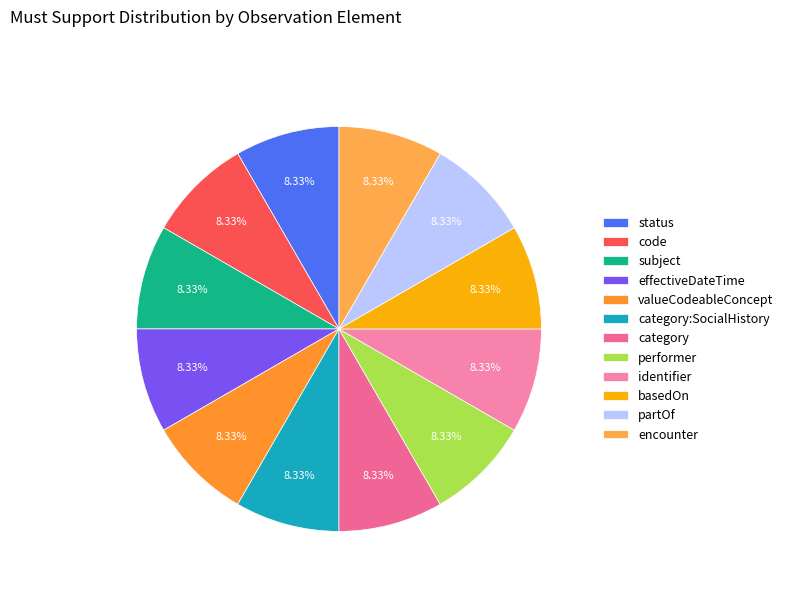

Which slice is the smallest?

Observation.category:SocialHistory